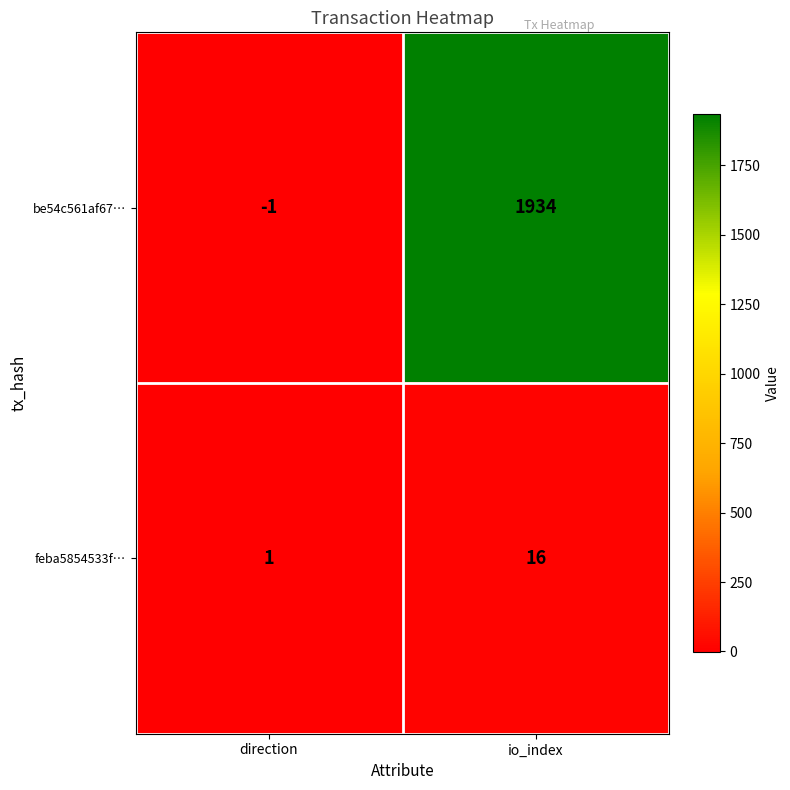

Reading right to left, extract all data points from this chart.

be54c561af67…: io_index=1934	direction=-1
feba5854533f…: io_index=16	direction=1